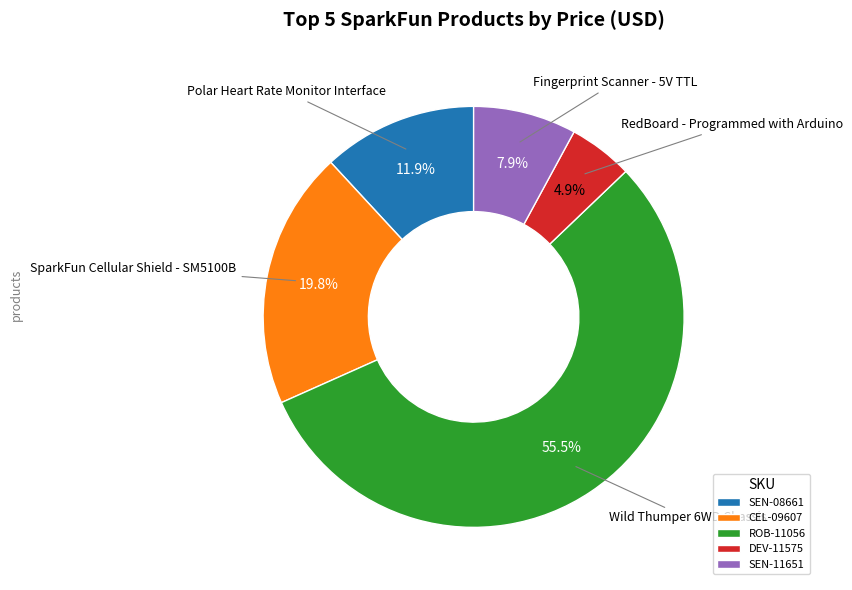

To the nearest percent, what is the difference between the CEL-09607 and DEV-11575 slice percentages?

15%